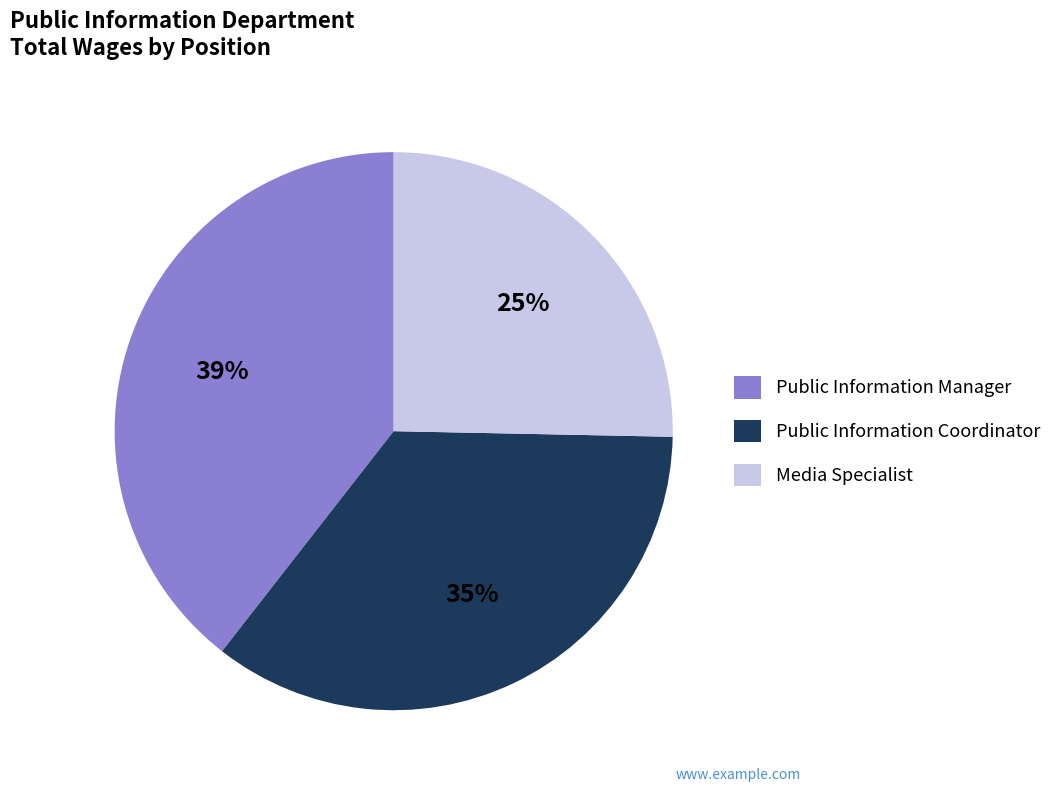

The Media Specialist slice represents 25% of the pie. True or false?

True